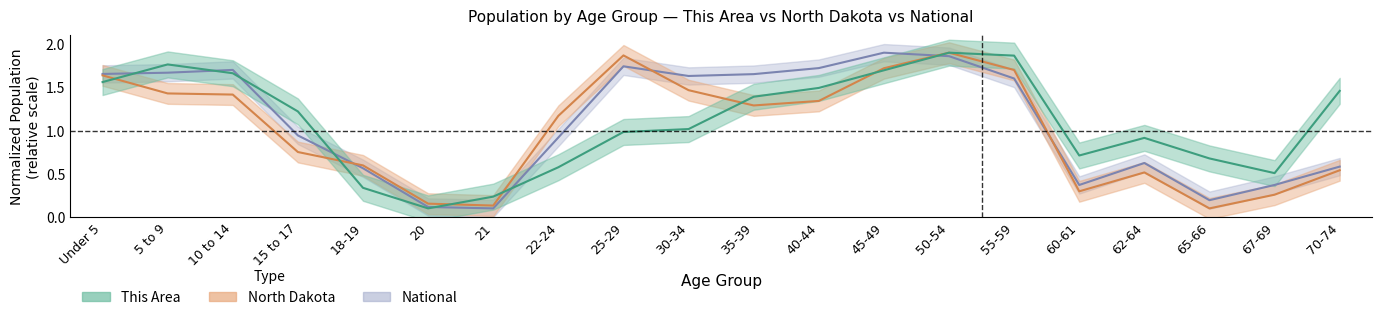

At which category does the chart reach its peak across all series?

50-54